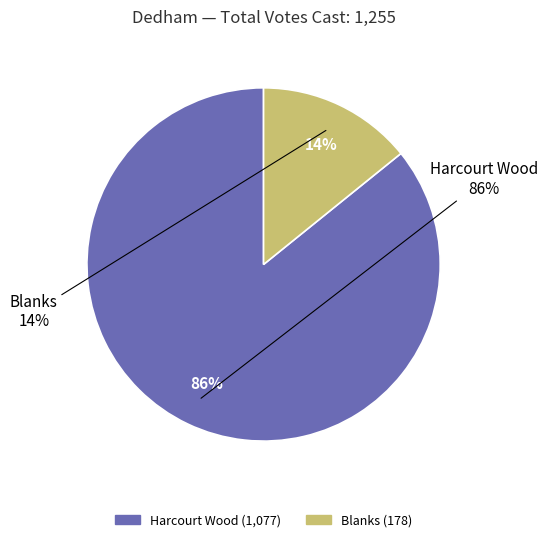

To the nearest percent, what is the combined percentage of Harcourt Wood and Blanks?

100%